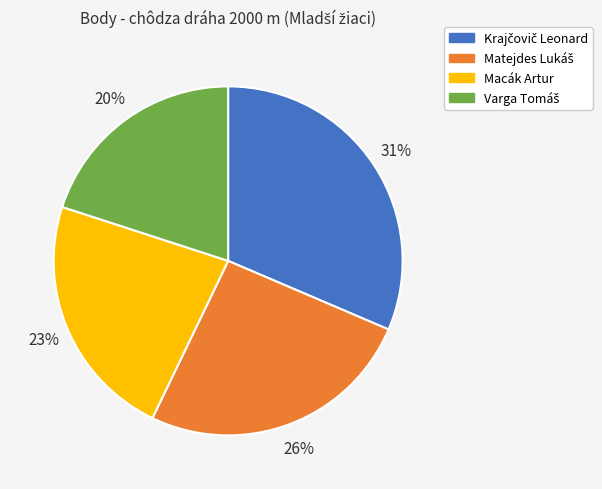

What percentage is the Macák Artur slice, to the nearest percent?

23%